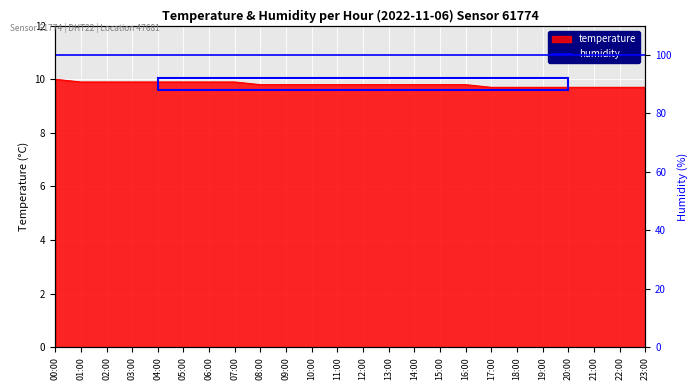

True or false: the data has more than 1 interior local peaks.

False